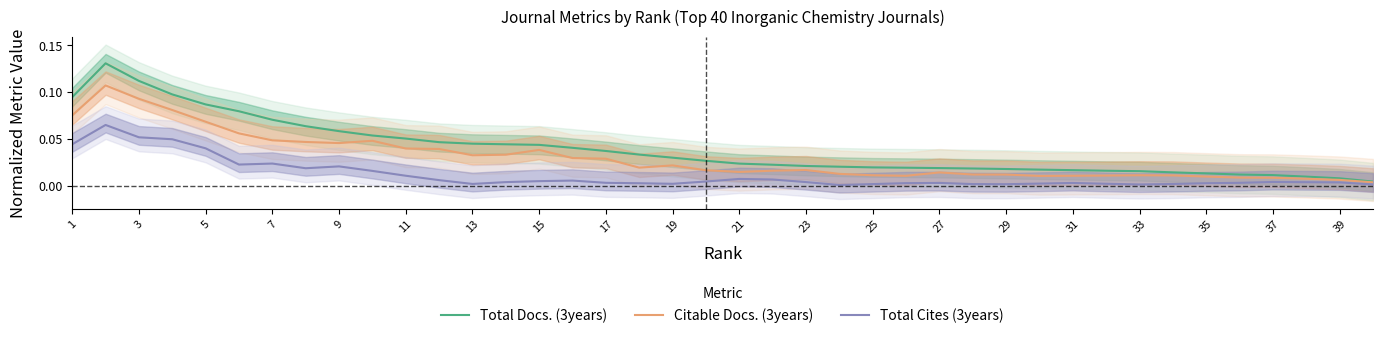

Reading left to right, list all the values displayed in this chart.

Total Docs. (3years): 0.1	0.1	0.1	0.1	0.1	0.1	0.1	0.1	0.1	0.1	0.1	0.0	0.0	0.0	0.0	0.0	0.0	0.0	0.0	0.0	0.0	0.0	0.0	0.0	0.0	0.0	0.0	0.0	0.0	0.0	0.0	0.0	0.0	0.0	0.0	0.0	0.0	0.0	0.0	0.0
Citable Docs. (3years): 0.1	0.1	0.1	0.1	0.1	0.1	0.0	0.0	0.0	0.0	0.0	0.0	0.0	0.0	0.0	0.0	0.0	0.0	0.0	0.0	0.0	0.0	0.0	0.0	0.0	0.0	0.0	0.0	0.0	0.0	0.0	0.0	0.0	0.0	0.0	0.0	0.0	0.0	0.0	0.0
Total Cites (3years): 0.0	0.1	0.1	0.0	0.0	0.0	0.0	0.0	0.0	0.0	0.0	0.0	0.0	0.0	0.0	0.0	0.0	0.0	0.0	0.0	0.0	0.0	0.0	0.0	0.0	0.0	0.0	0.0	0.0	0.0	0.0	0.0	0.0	0.0	0.0	0.0	0.0	0.0	0.0	0.0